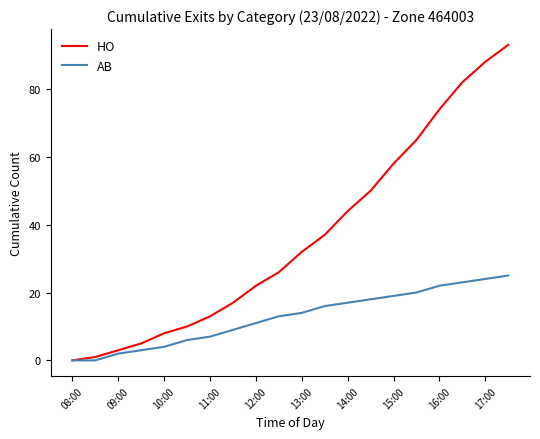

Which series has the largest total across all categories?

HO